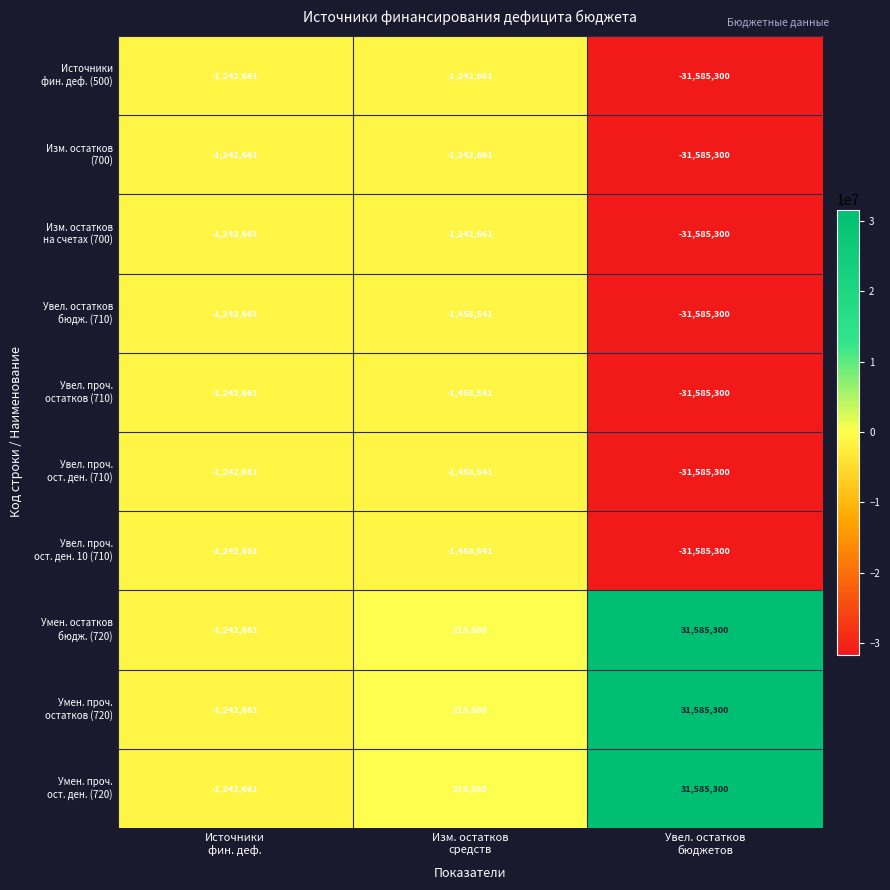

What is the smallest value displayed?

-31585300